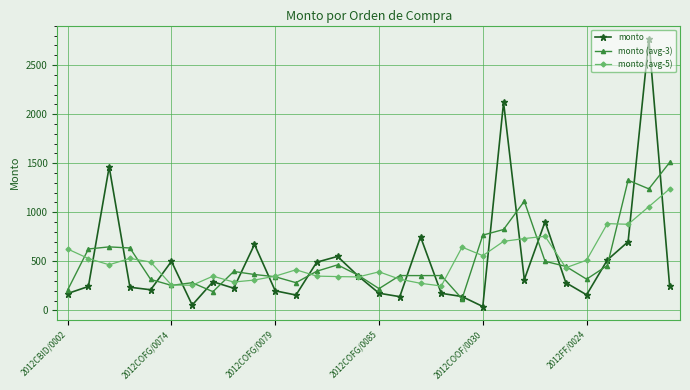

What is the minimum value for monto (avg-3)?

118.3